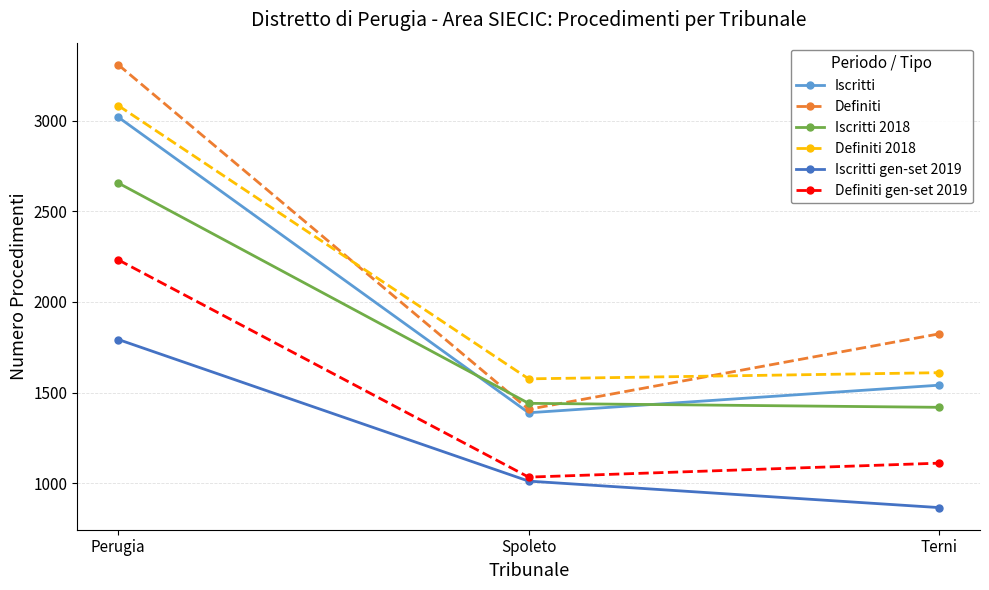

Reading left to right, list all the values displayed in this chart.

Iscritti: 3019	1389	1541
Definiti: 3308	1408	1824
Iscritti 2018: 2656	1441	1419
Definiti 2018: 3083	1576	1610
Iscritti gen-set 2019: 1793	1012	866
Definiti gen-set 2019: 2232	1034	1111